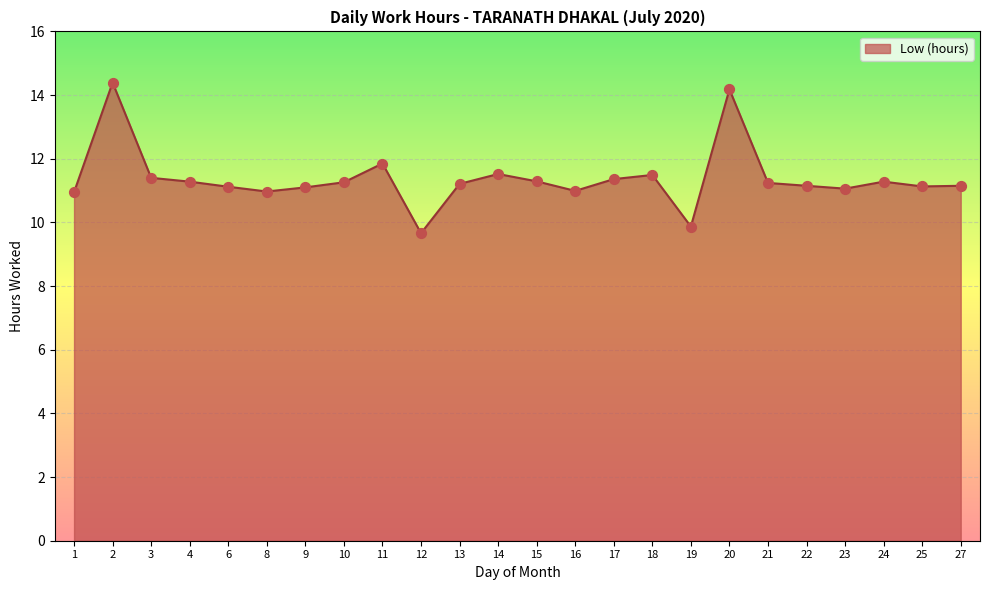

What is the change in value from 13 to 19?

-1.3